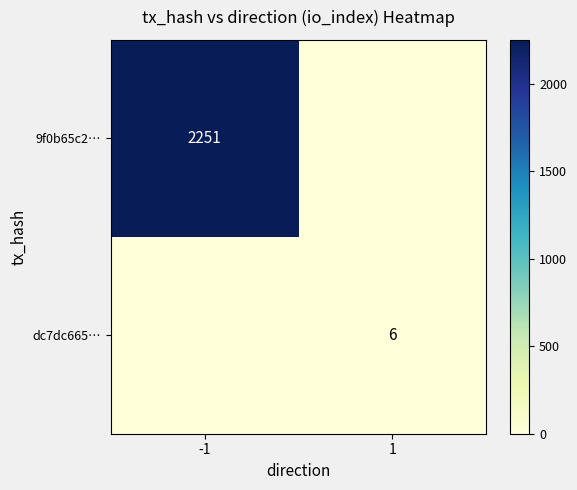

The value of 9f0b65c2… at -1 is 3162. True or false?

False